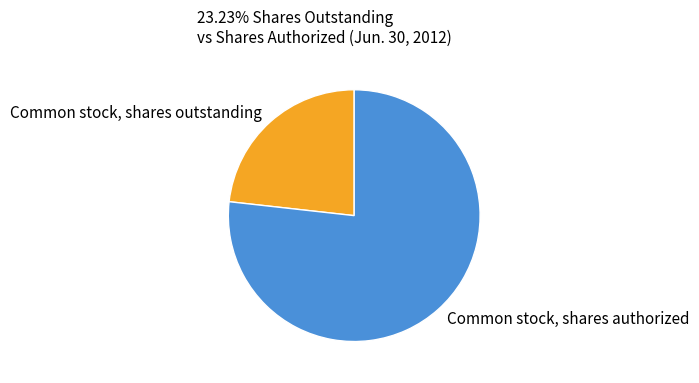

Is there a majority slice in this chart?

Yes